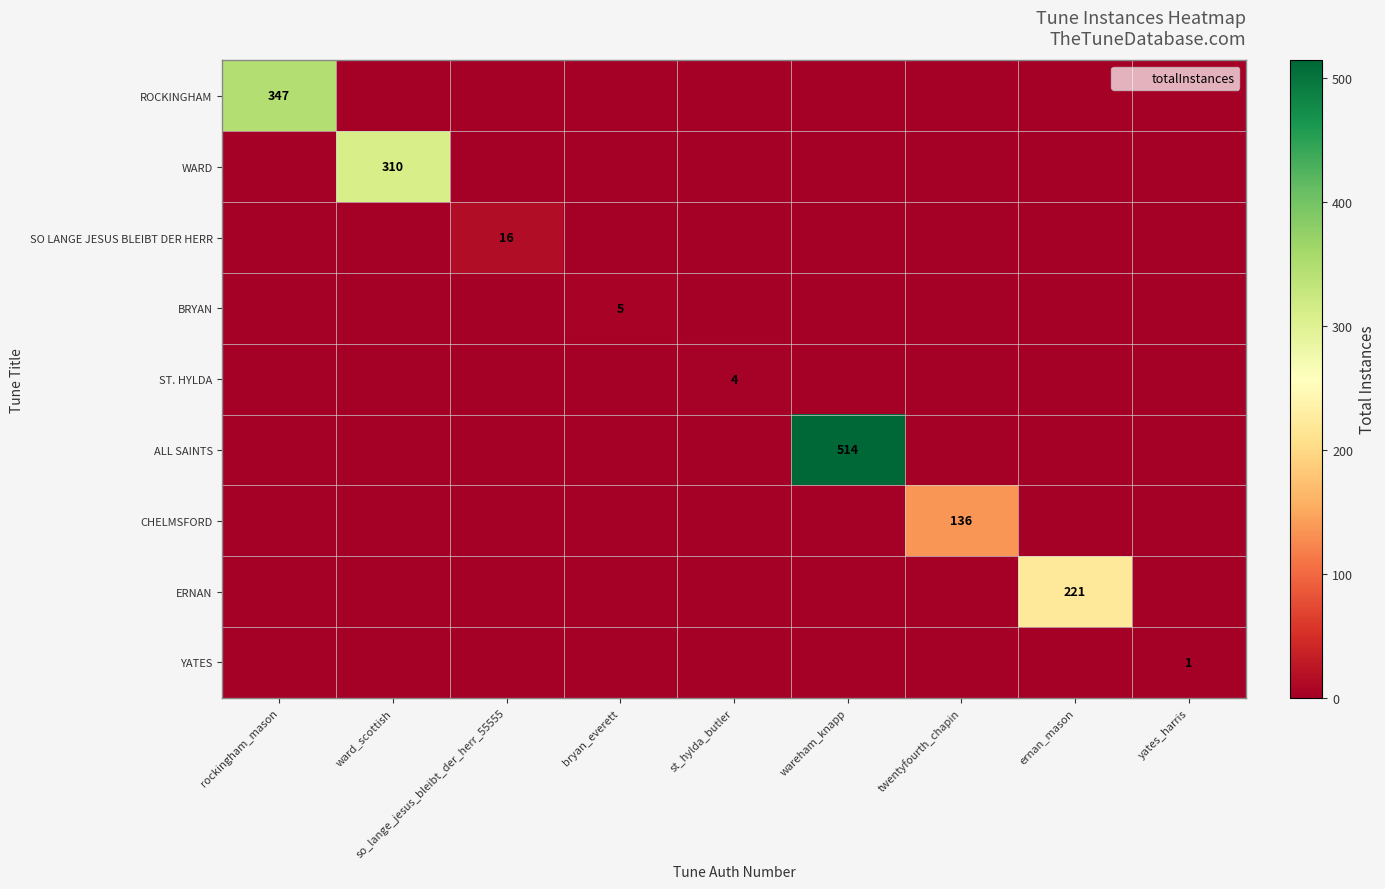

True or false: BRYAN has a value of 1 at bryan_everett.

False